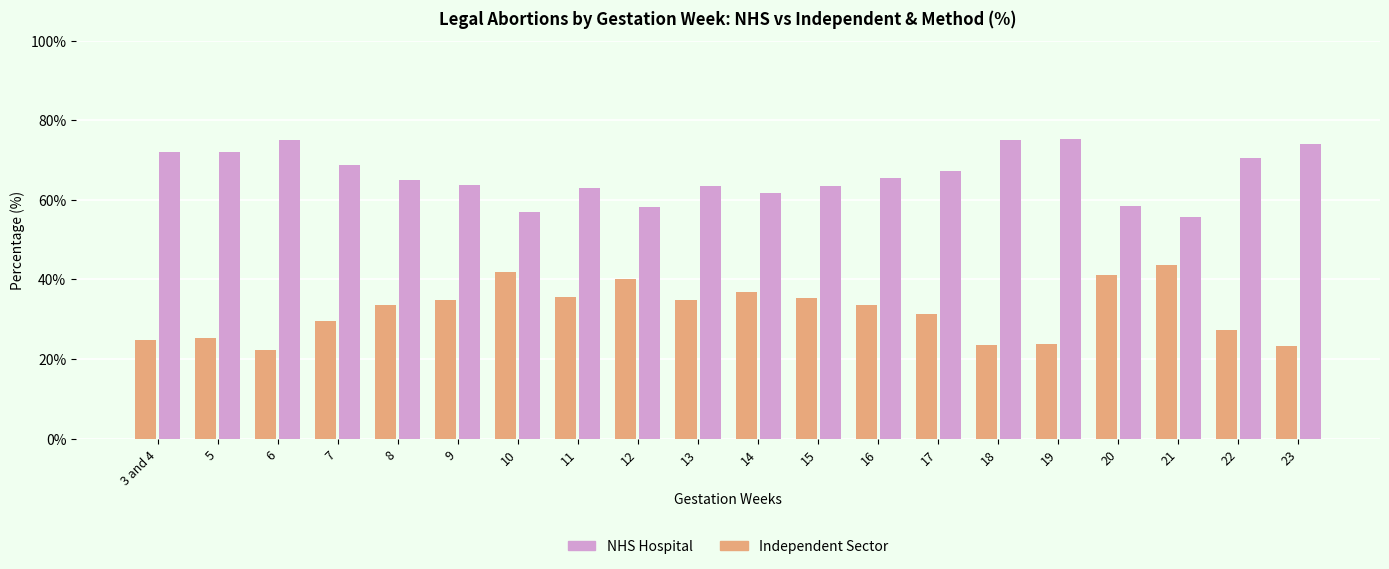

What is the maximum value for Independent Sector?

75.3